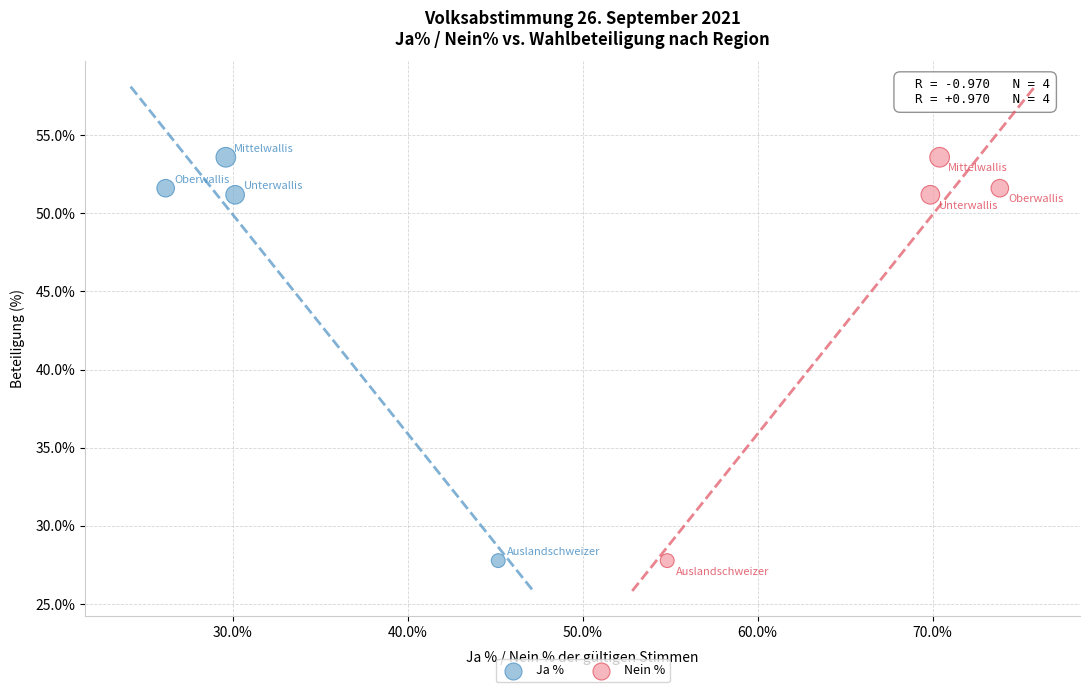

What are all the series names shown in the legend?

Ja %, Nein %